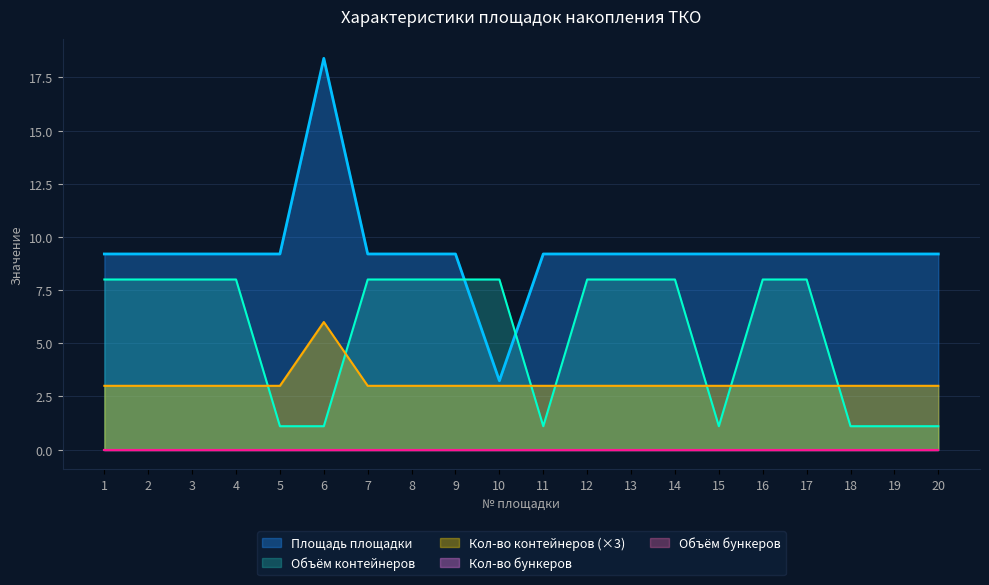

Between 12 and 5, which is larger?

12